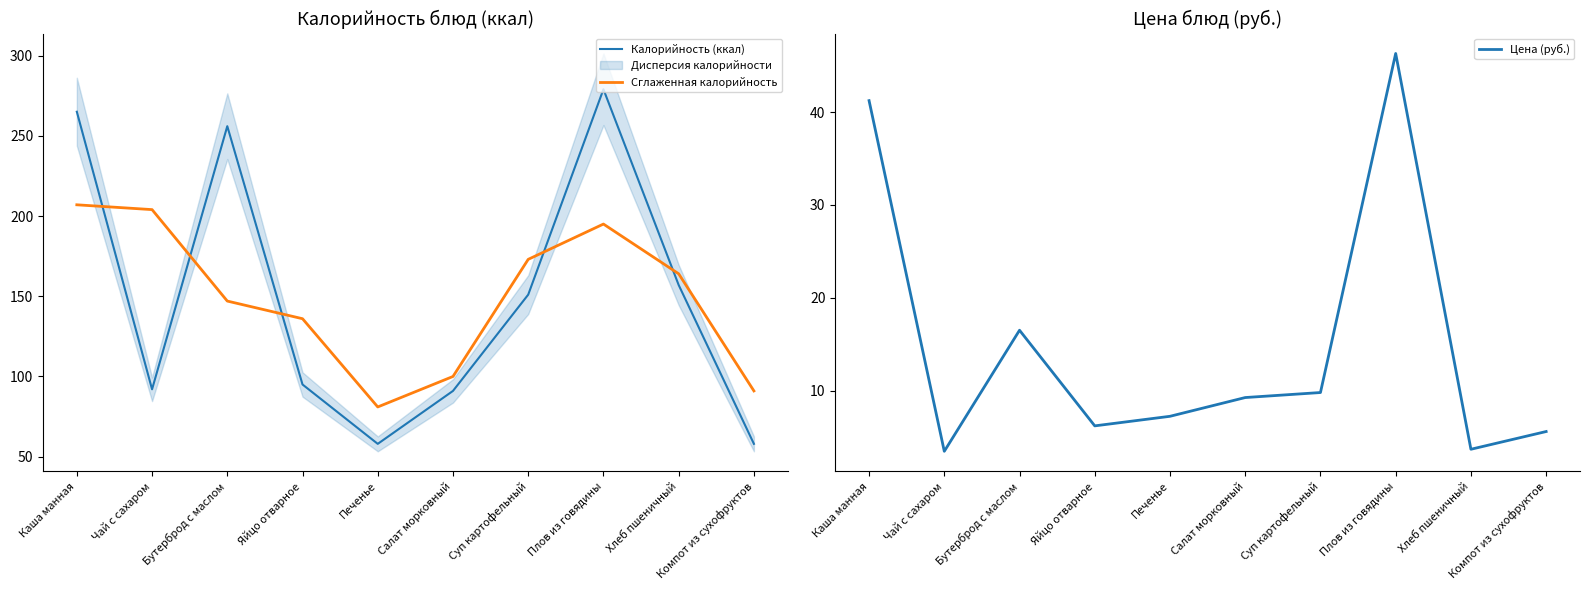

The Цена (руб.) series shows 19.6 at Плов из говядины. True or false?

False